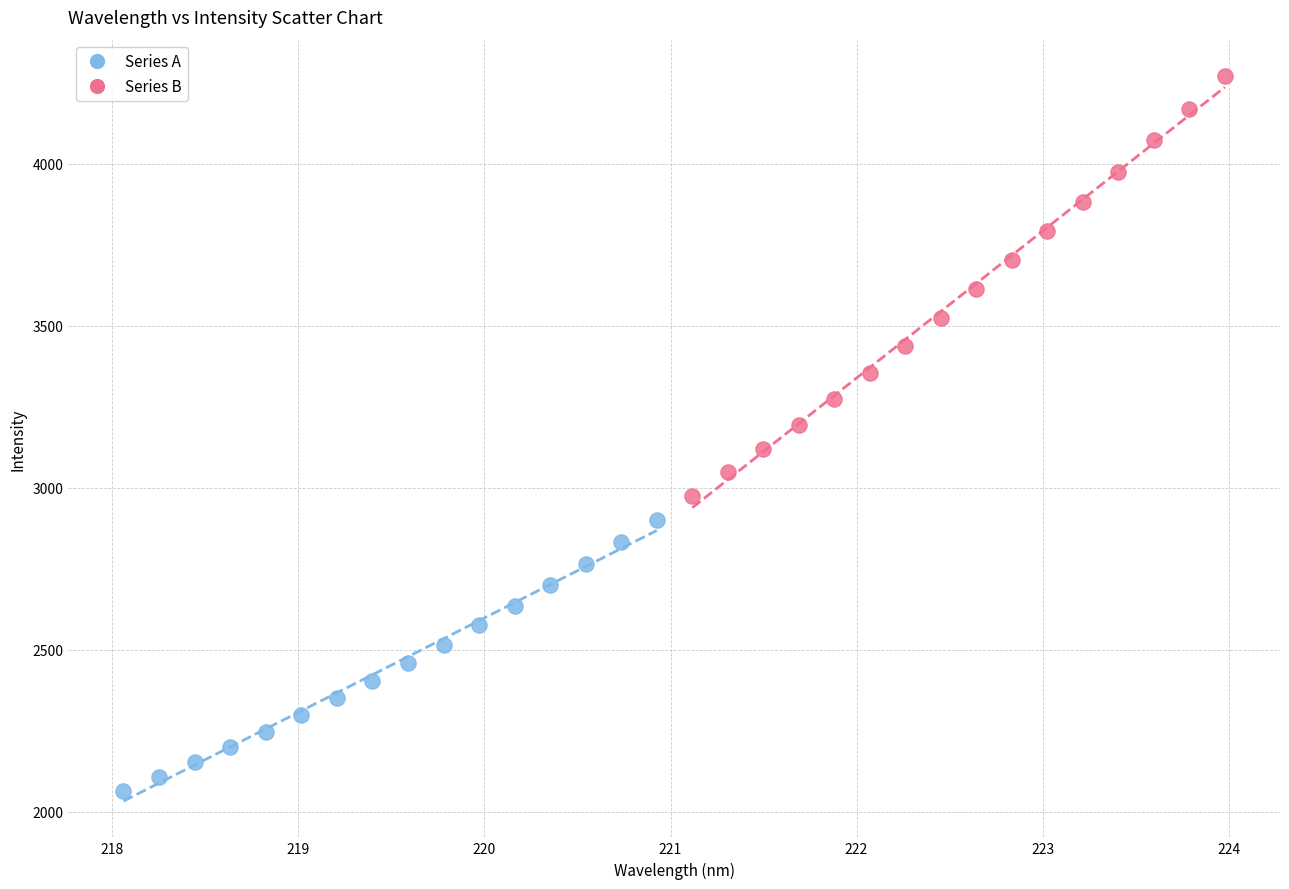

Which series contains the highest Y value?

Series B